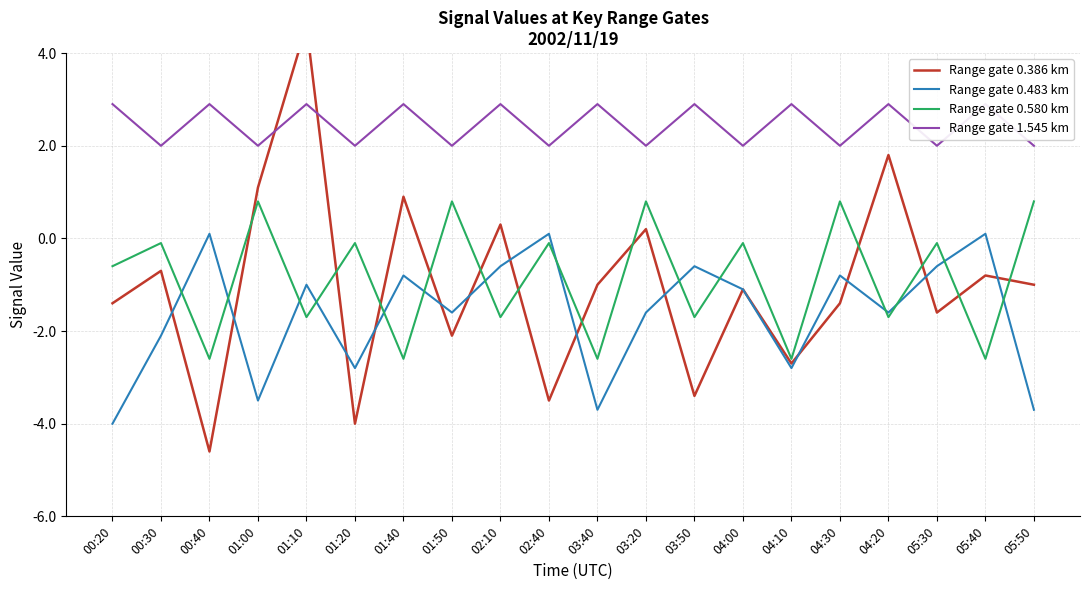

Reading left to right, extract all data points from this chart.

Range gate 0.386 km: -1.4	-0.7	-4.6	1.1	4.6	-4.0	0.9	-2.1	0.3	-3.5	-1.0	0.2	-3.4	-1.1	-2.7	-1.4	1.8	-1.6	-0.8	-1.0
Range gate 0.483 km: -4.0	-2.1	0.1	-3.5	-1.0	-2.8	-0.8	-1.6	-0.6	0.1	-3.7	-1.6	-0.6	-1.1	-2.8	-0.8	-1.6	-0.6	0.1	-3.7
Range gate 0.580 km: -0.6	-0.1	-2.6	0.8	-1.7	-0.1	-2.6	0.8	-1.7	-0.1	-2.6	0.8	-1.7	-0.1	-2.6	0.8	-1.7	-0.1	-2.6	0.8
Range gate 1.545 km: 2.9	2.0	2.9	2.0	2.9	2.0	2.9	2.0	2.9	2.0	2.9	2.0	2.9	2.0	2.9	2.0	2.9	2.0	2.9	2.0